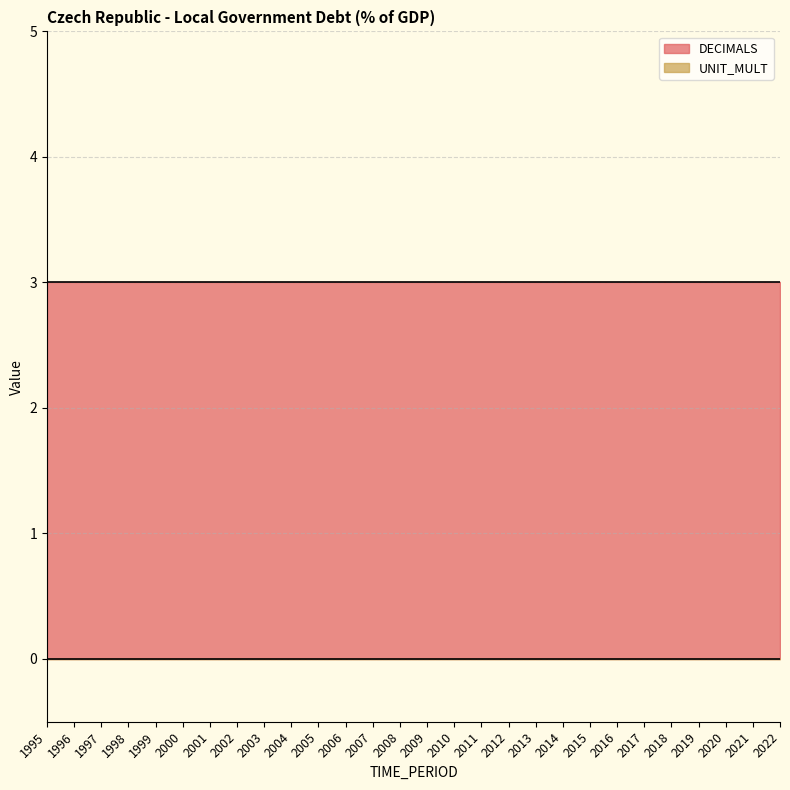

Does the chart display data point markers on the line(s)?

No